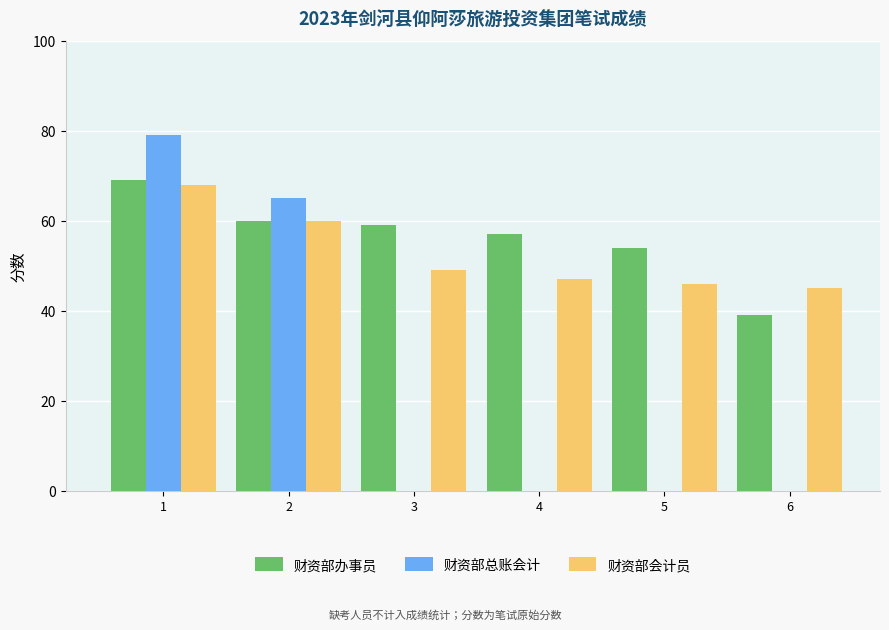

Are the bars horizontal?

No